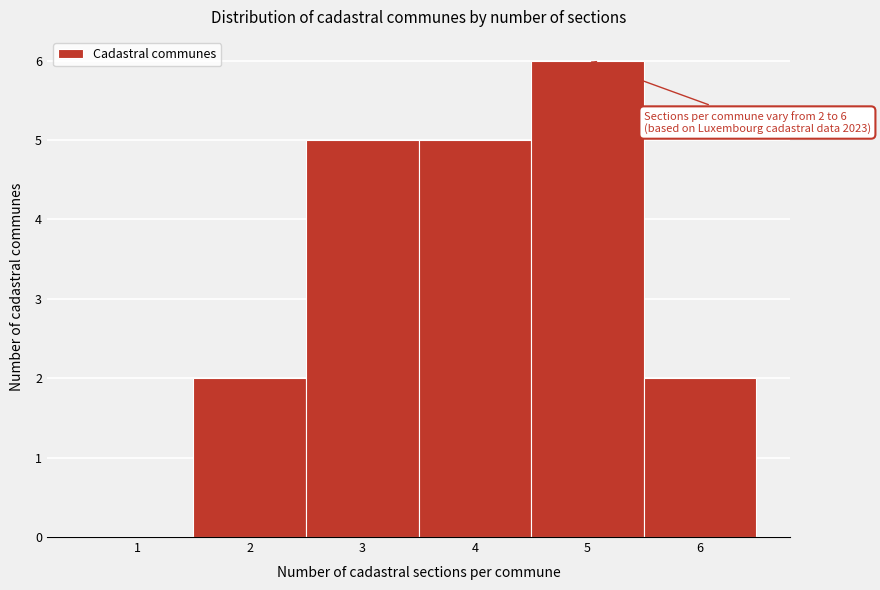

Over which range of the x-axis is the bar tallest?

4.5 to 5.5